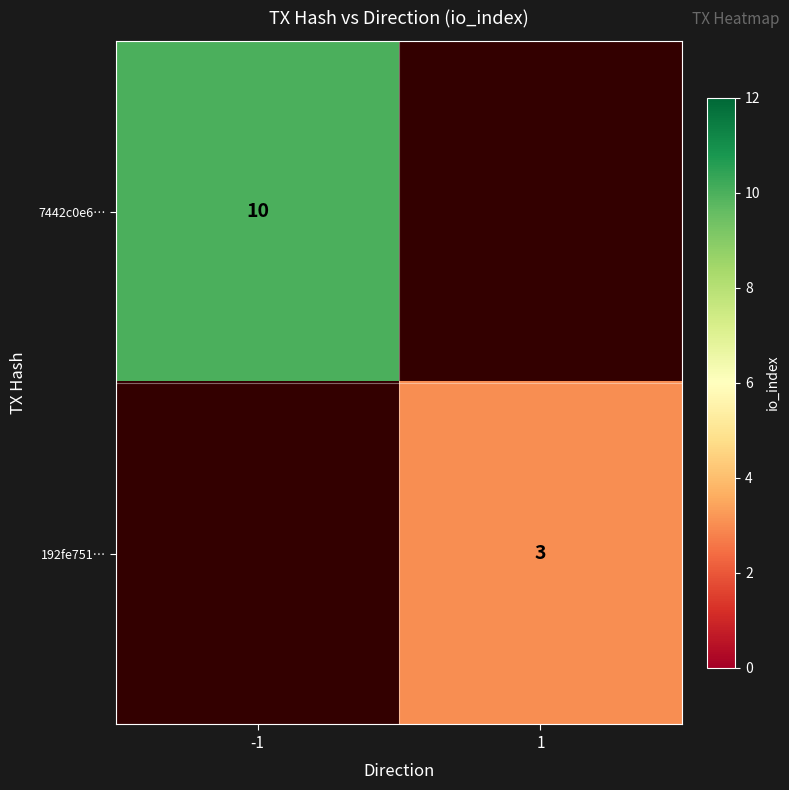

Is it true that 7442c0e6… equals 10 at -1?

True